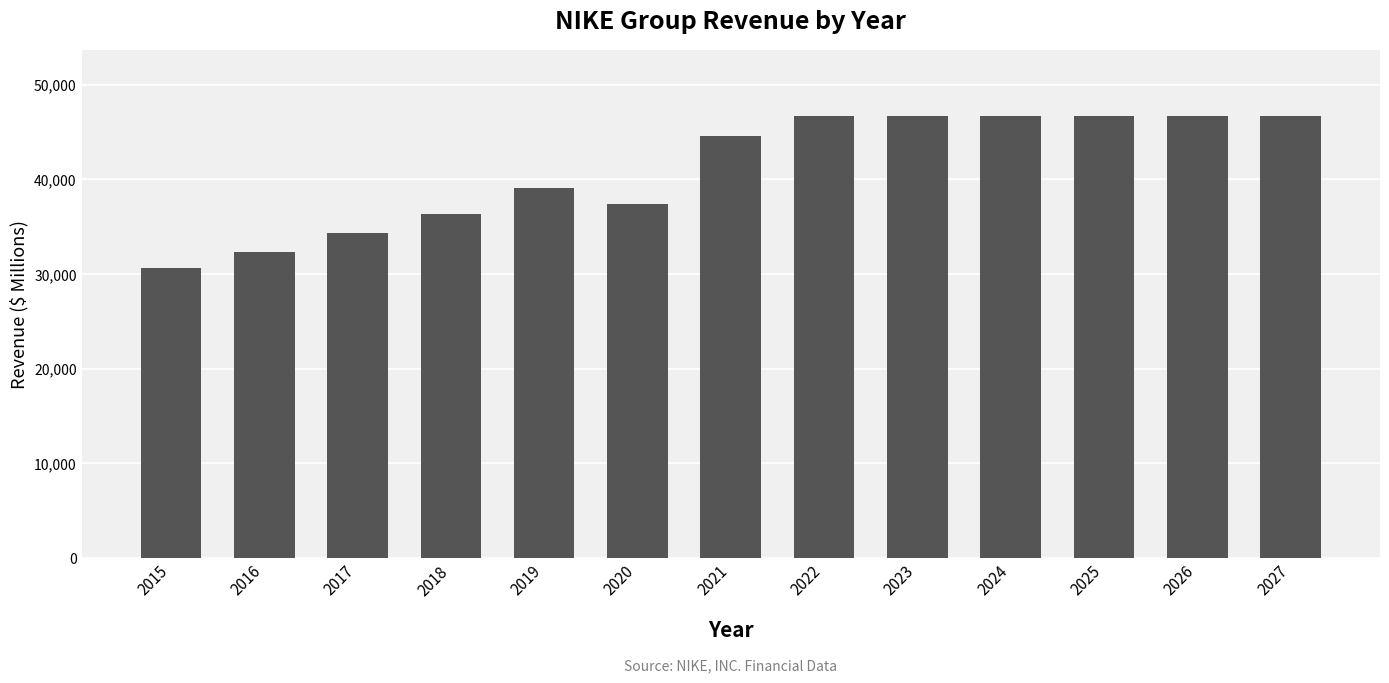

Is it true that the value at 2019 is 65286?

False